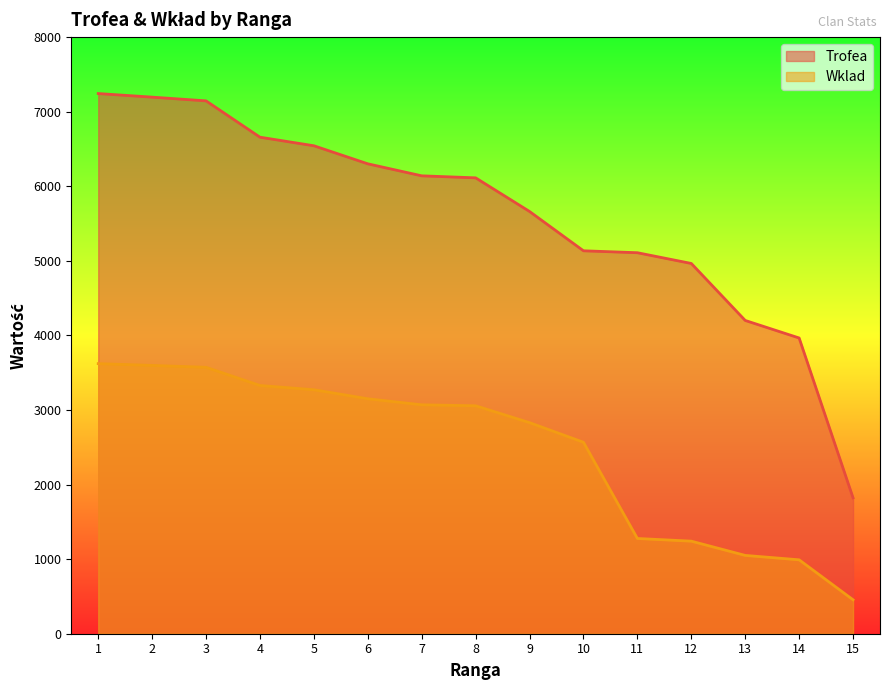

True or false: Trofea has more than 1 interior local peaks.

False